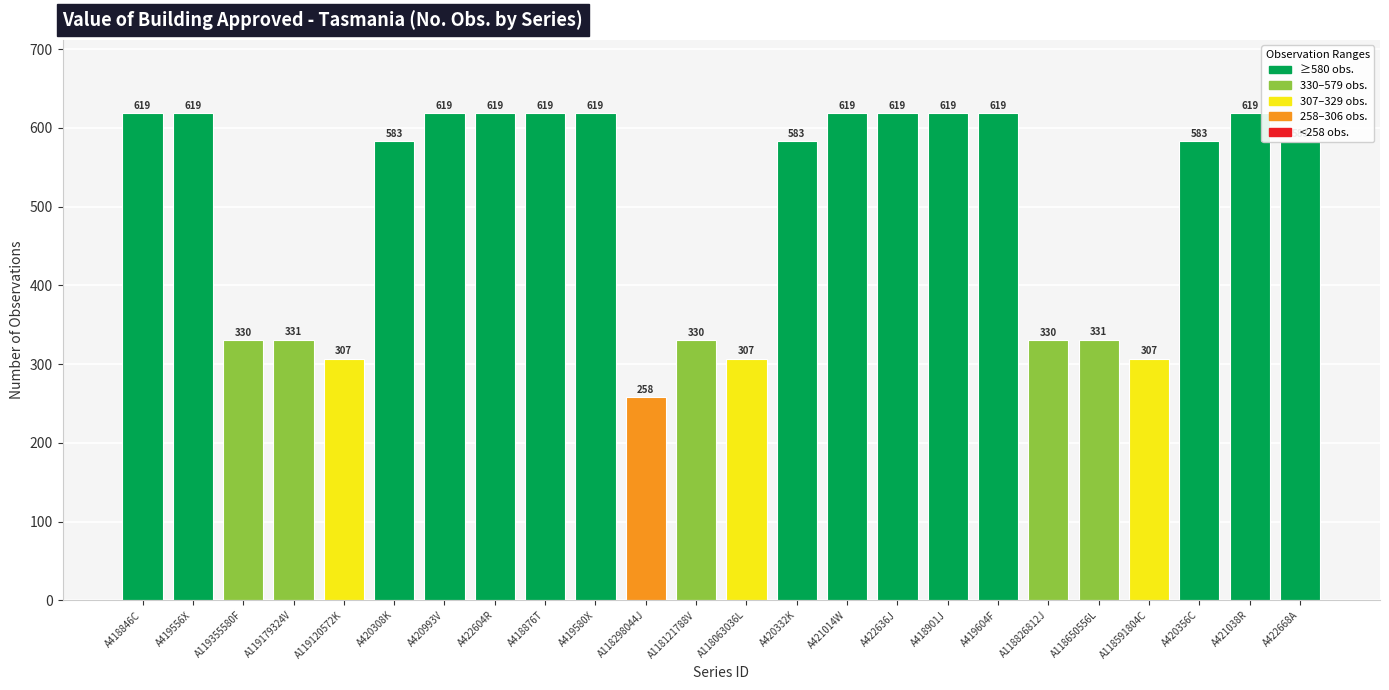

Reading right to left, extract all data points from this chart.

A422668A=583	A421038R=619	A420356C=583	A118591804C=307	A118650556L=331	A118826812J=330	A419604F=619	A418901J=619	A422636J=619	A421014W=619	A420332K=583	A118063036L=307	A118121788V=330	A118298044J=258	A419580X=619	A418876T=619	A422604R=619	A420993V=619	A420308K=583	A119120572K=307	A119179324V=331	A119355580F=330	A419556X=619	A418846C=619